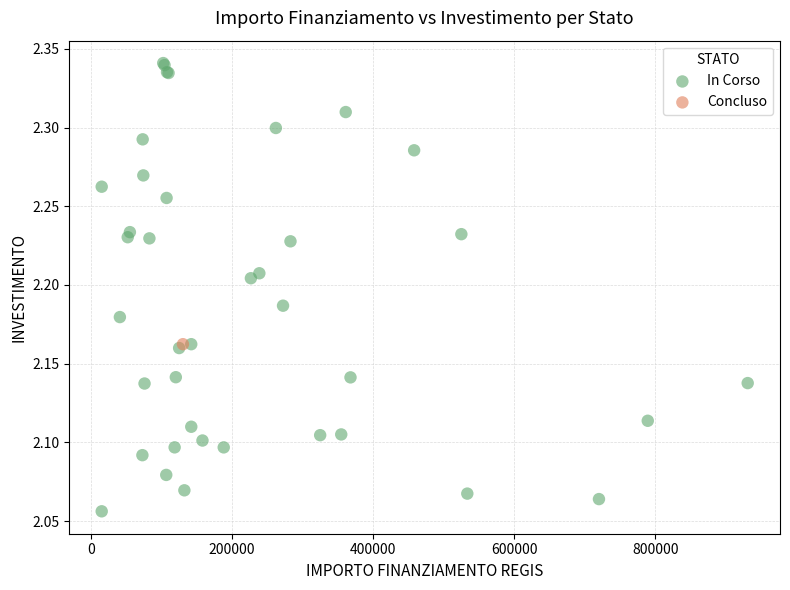

What are all the series names shown in the legend?

In Corso, Concluso